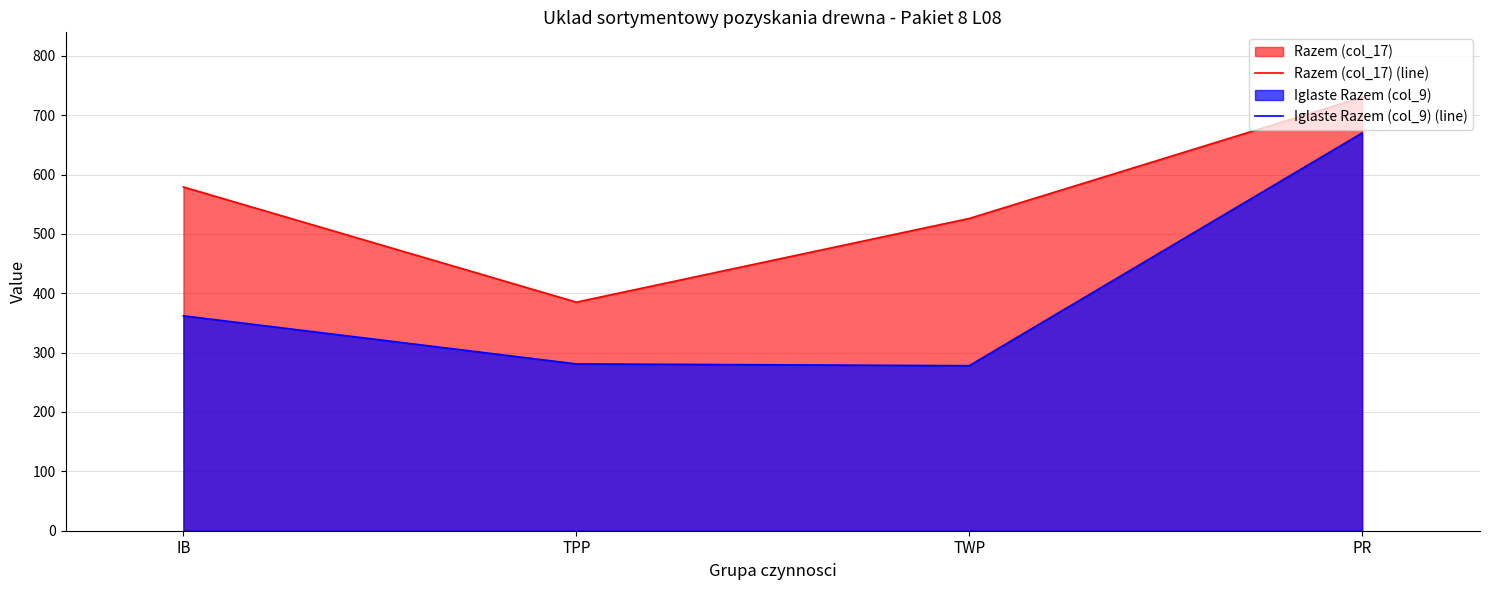

List the series in order of their overall mean, highest first.

Razem (col_17) (line), Iglaste Razem (col_9) (line)